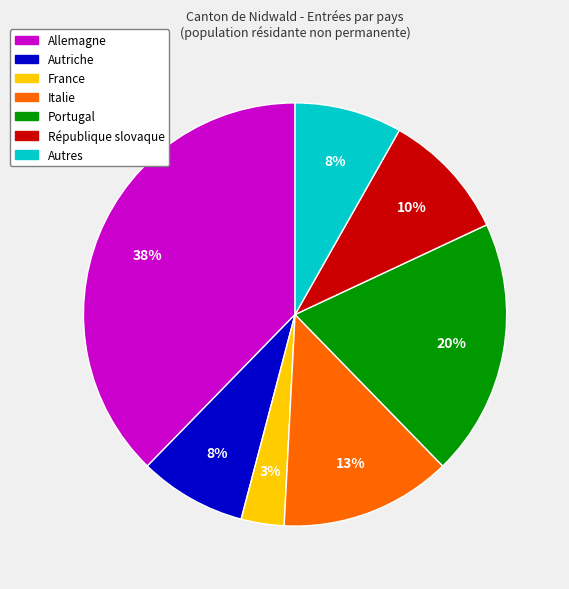

To the nearest percent, what is the difference between the Portugal and République slovaque slice percentages?

10%